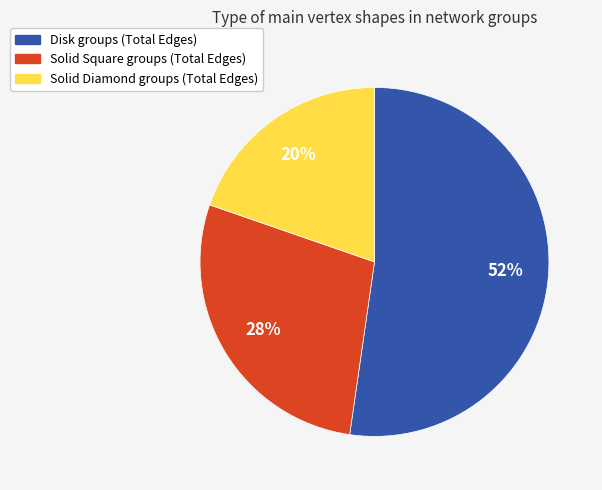

Rank the categories by value from highest to lowest.

Disk, Solid Square, Solid Diamond